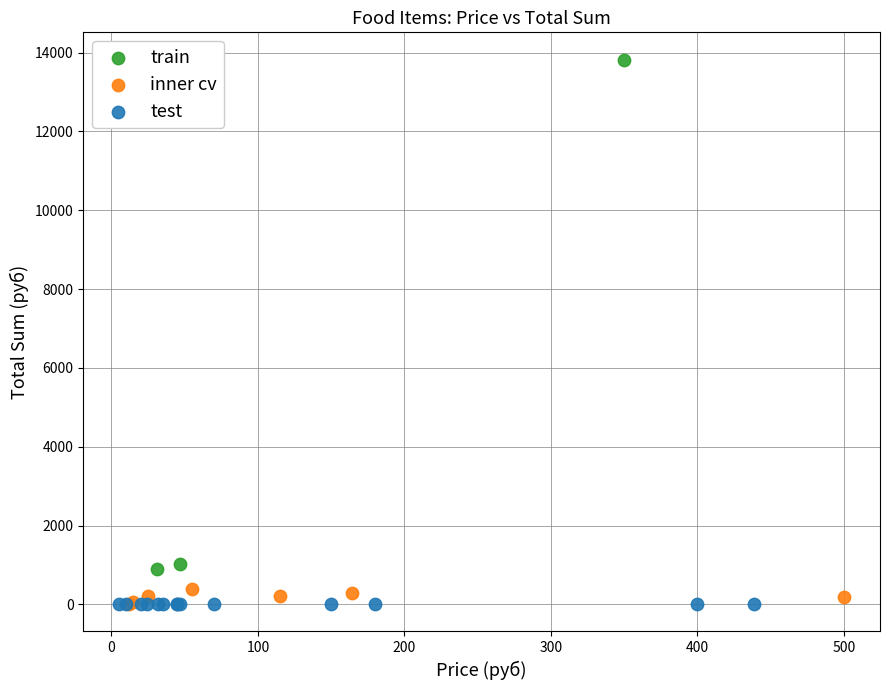

Which series reaches the maximum Y coordinate?

train